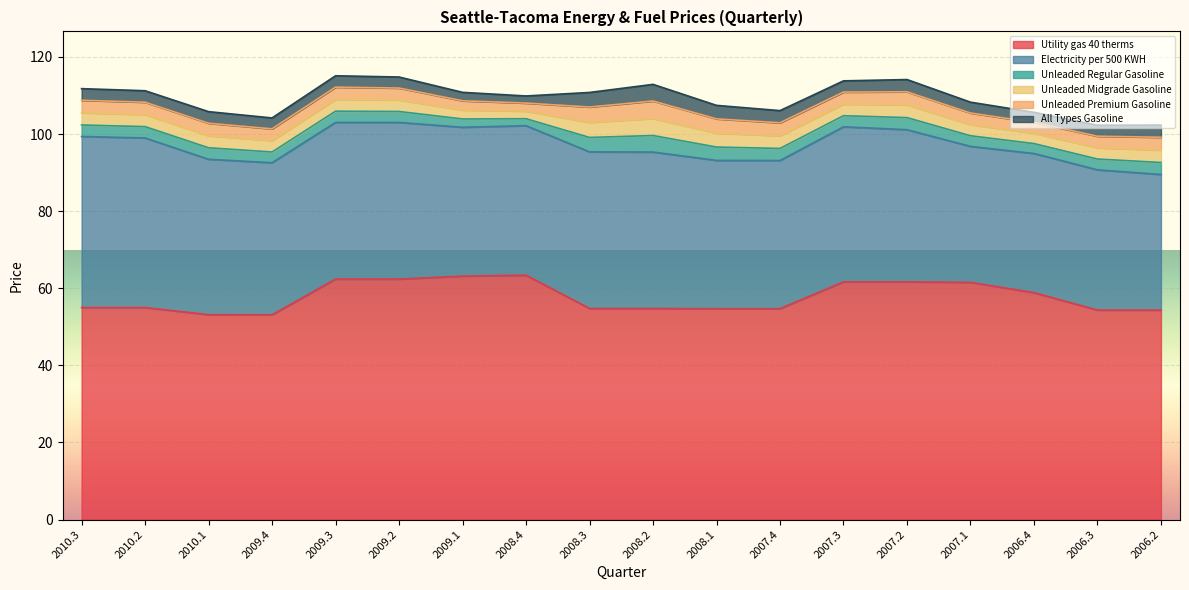

Reading right to left, extract all data points from this chart.

Utility gas 40 therms: 54.3	54.3	58.9	61.5	61.7	61.7	54.7	54.7	54.8	54.8	63.4	63.1	62.4	62.4	53.1	53.1	55.0	55.0
Electricity per 500 KWH: 35.2	36.4	36.1	35.3	39.5	40.2	38.4	38.5	40.6	40.6	38.8	38.6	40.6	40.6	39.4	40.3	44.0	44.4
Unleaded Regular Gasoline: 3.1	2.8	2.6	2.8	3.1	2.9	3.1	3.5	4.3	3.7	1.8	2.1	2.8	2.9	2.8	3.0	2.9	3.0
Unleaded Midgrade Gasoline: 3.2	2.9	2.7	2.9	3.3	3.0	3.3	3.6	4.4	3.9	2.0	2.3	3.0	3.1	3.0	3.1	3.1	3.2
Unleaded Premium Gasoline: 3.3	3.0	2.8	3.0	3.4	3.1	3.4	3.7	4.5	4.0	2.1	2.4	3.1	3.2	3.0	3.2	3.2	3.2
All Types Gasoline: 3.2	2.9	2.6	2.8	3.2	2.9	3.2	3.5	4.3	3.8	1.9	2.2	2.9	3.0	2.8	3.0	3.0	3.0